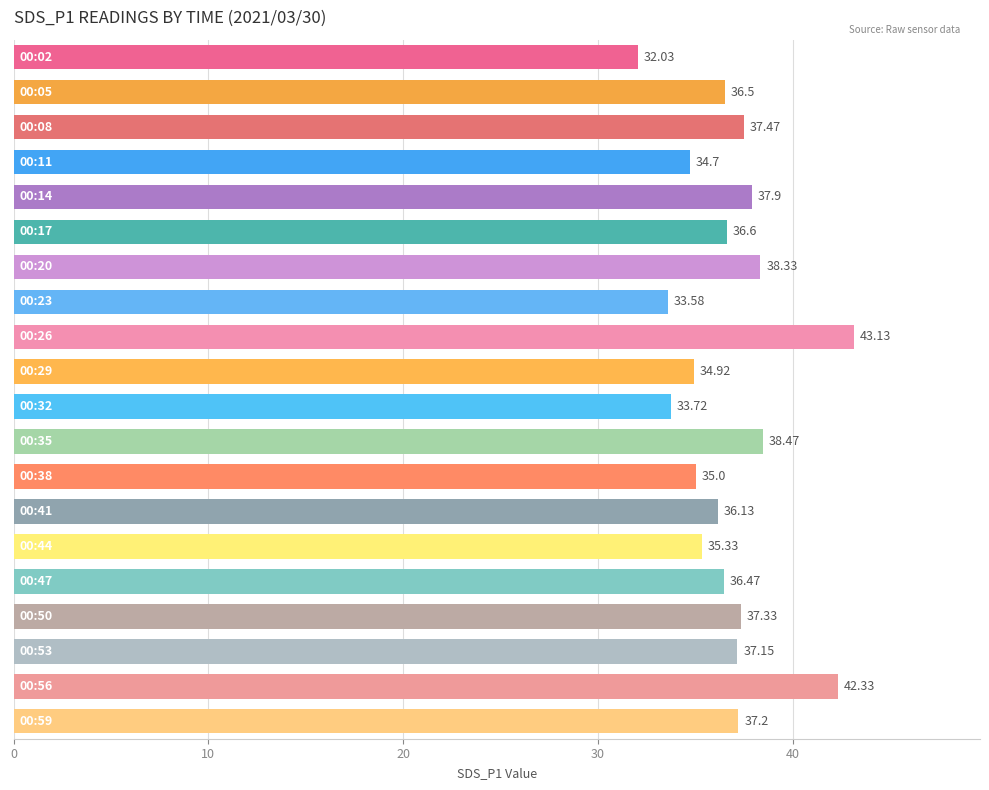

What is the sum of all values?

734.3